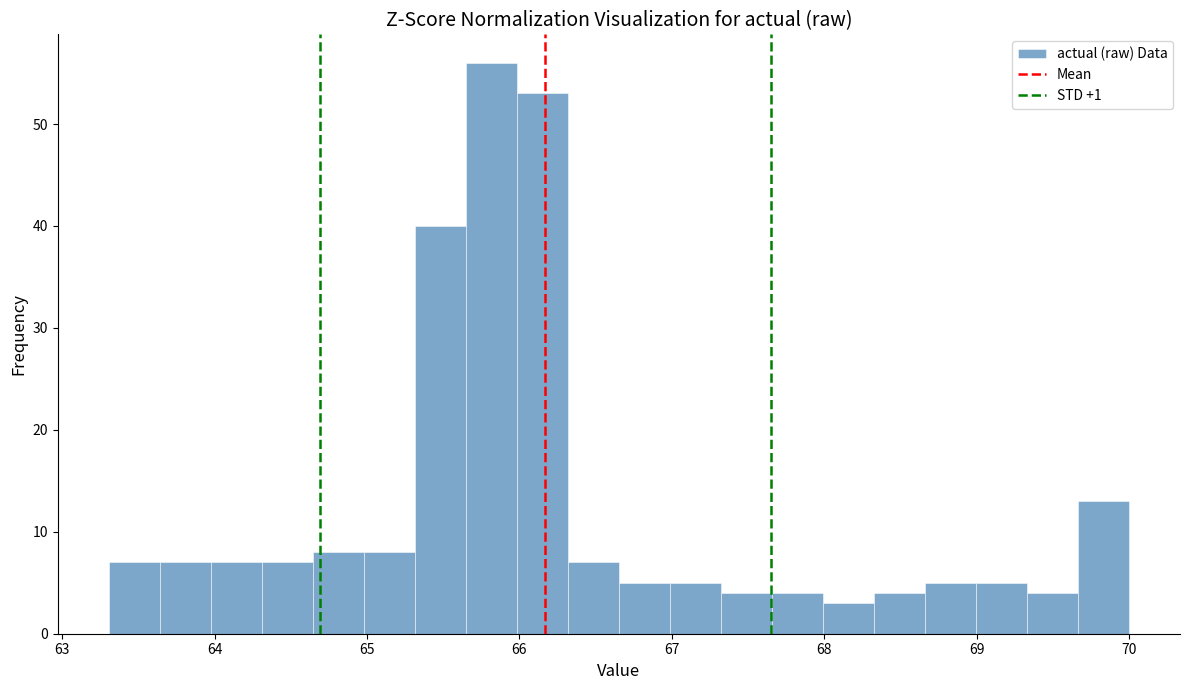

Read against the x-axis, roughly where is the centre of the tallest bar?

65.8